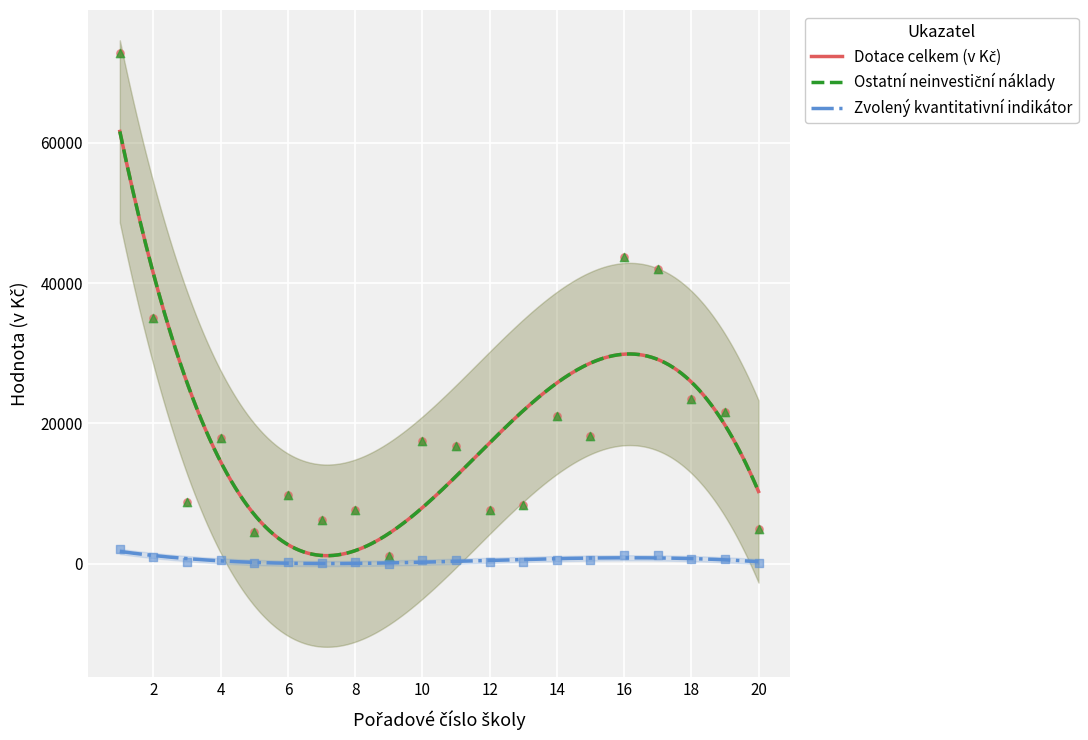

At how many categories does at least one series exceed 17732?

9